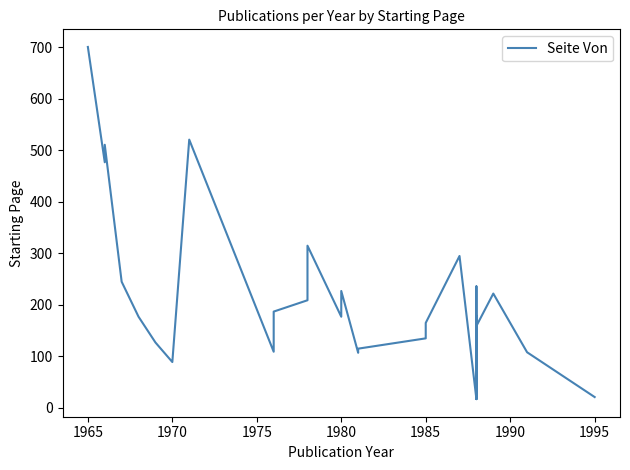

How many lines are shown in the chart?

1